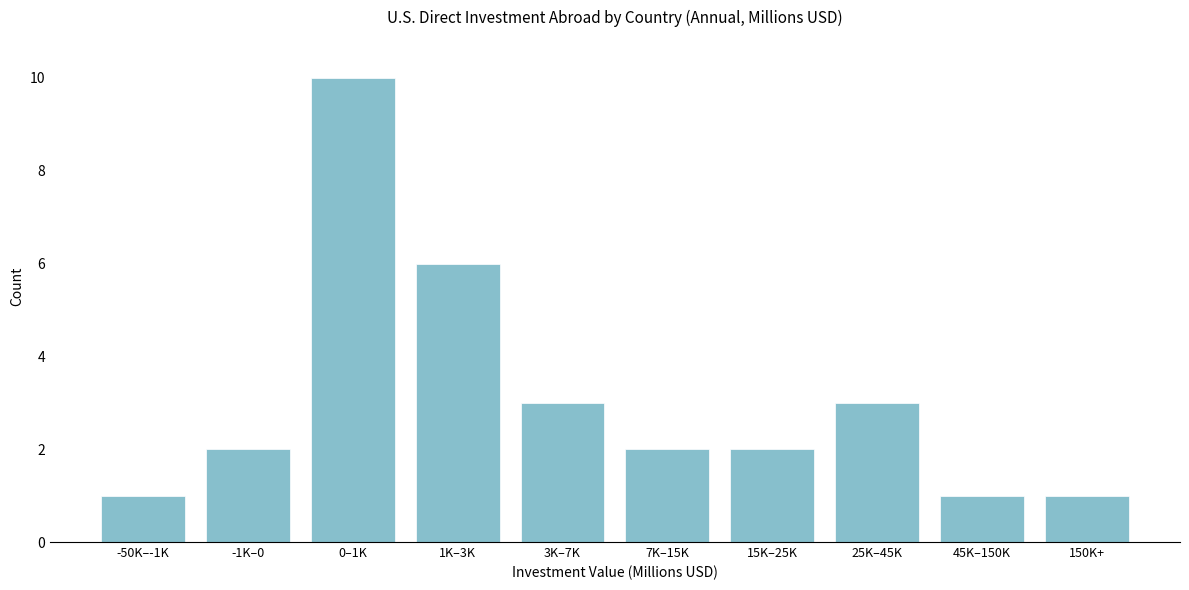

Reading left to right, extract all data points from this chart.

-50K–-1K=1	-1K–0=2	0–1K=10	1K–3K=6	3K–7K=3	7K–15K=2	15K–25K=2	25K–45K=3	45K–150K=1	150K+=1